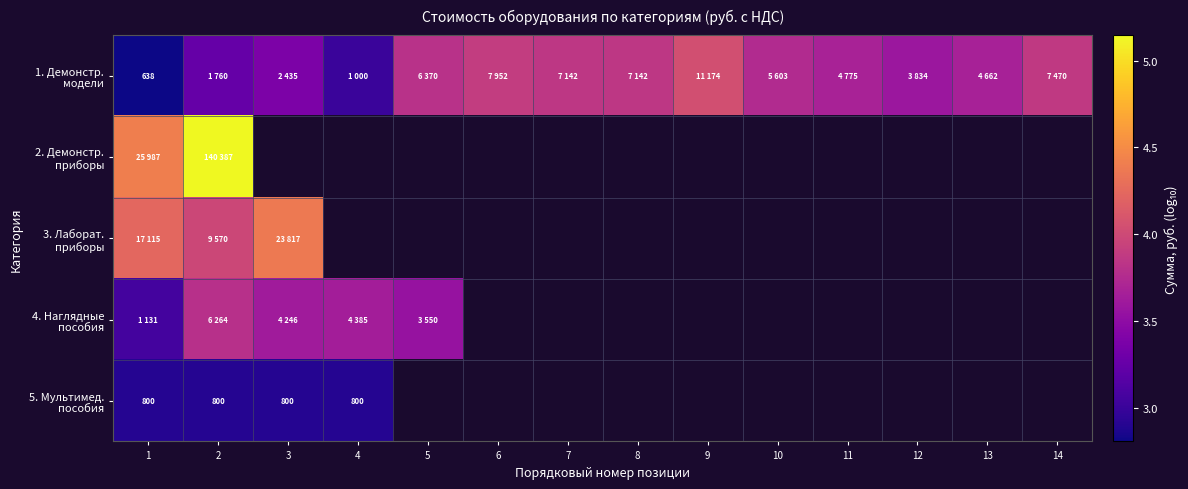

Between 4 and 8, which series saw the biggest shift?

1. Демонстр. модели